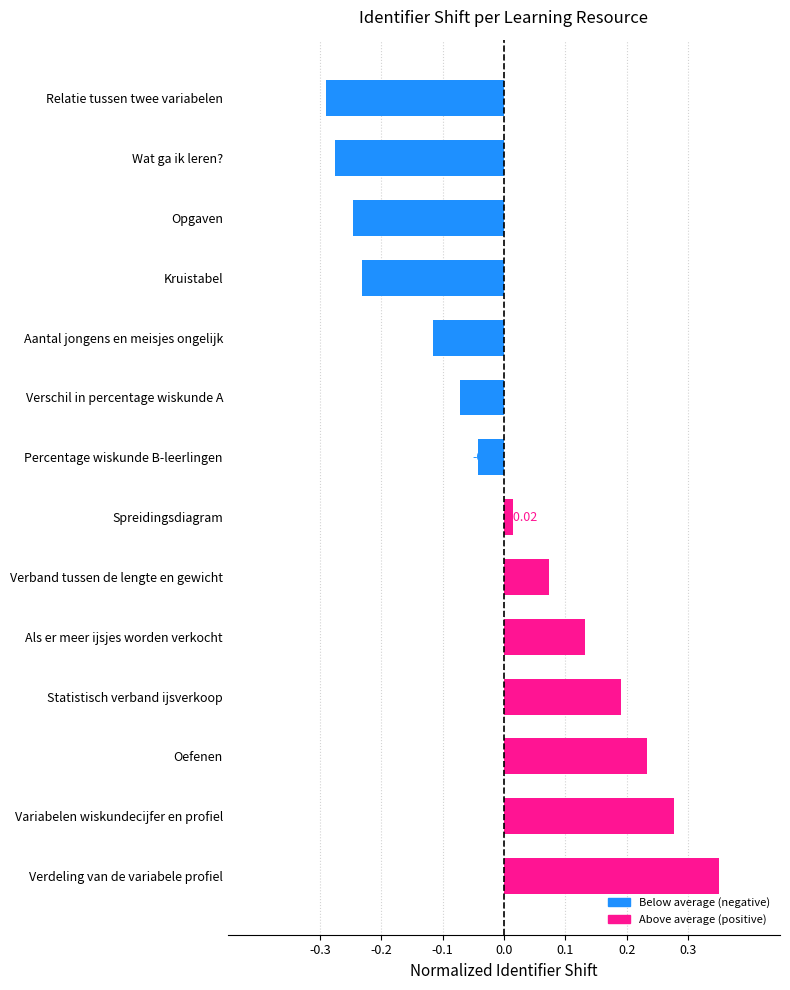

At which category does the chart reach its minimum across all series?

Relatie tussen twee variabelen